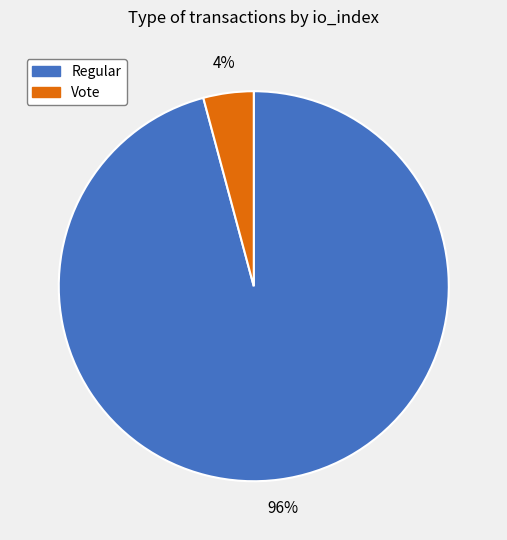

To the nearest percent, what is the average slice percentage?

50%